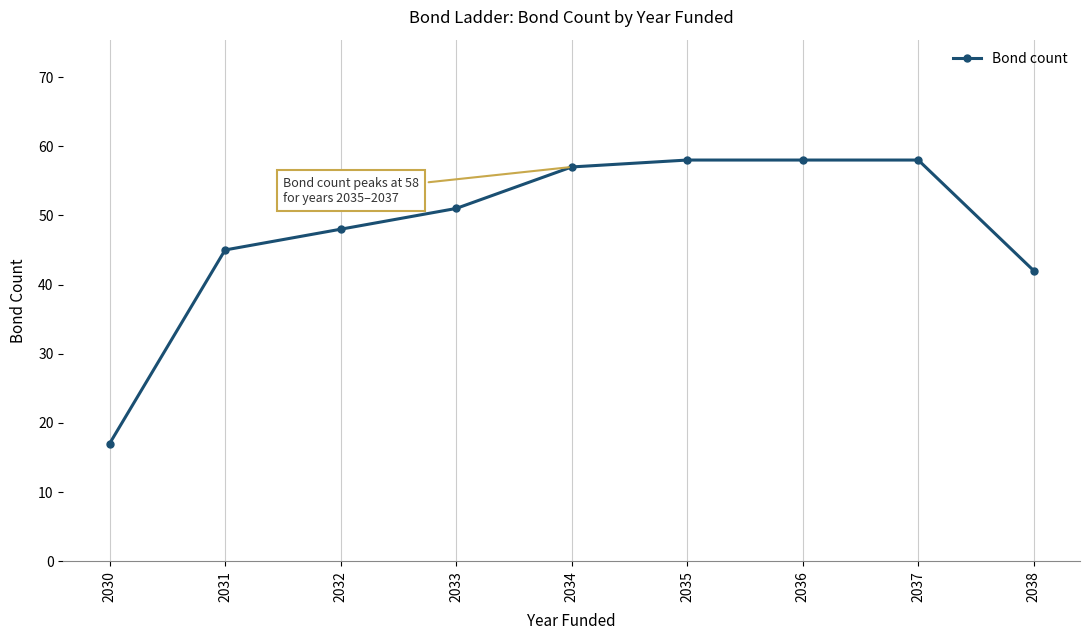

At which label is the value closest to 37?

2038